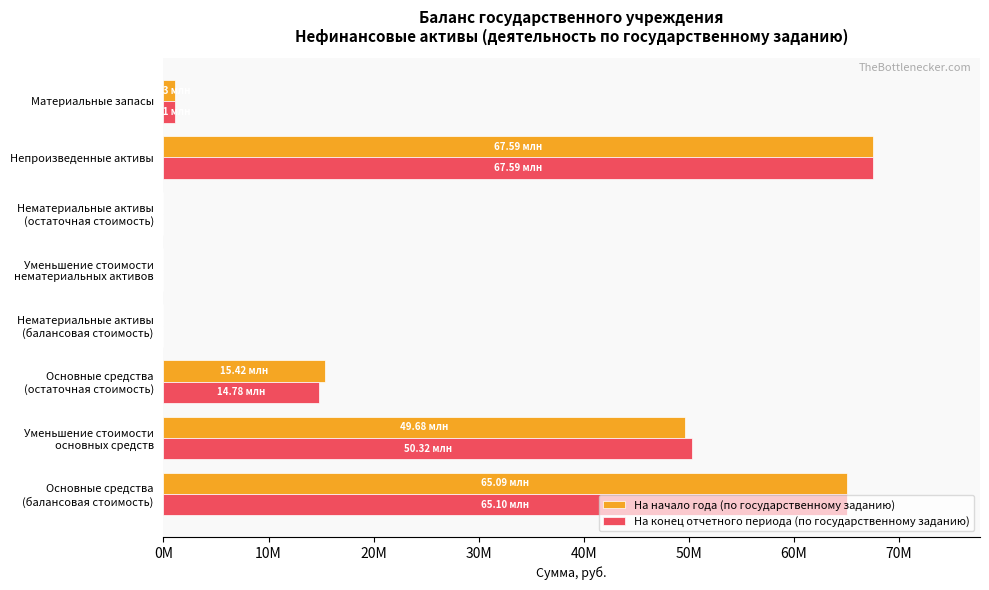

At which label does На конец отчетного периода (по государственному заданию) reach its peak?

Непроизведенные активы